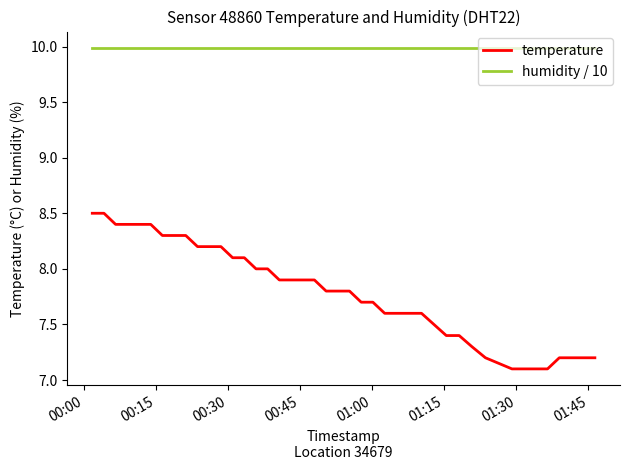

Which series has the widest spread of values?

temperature